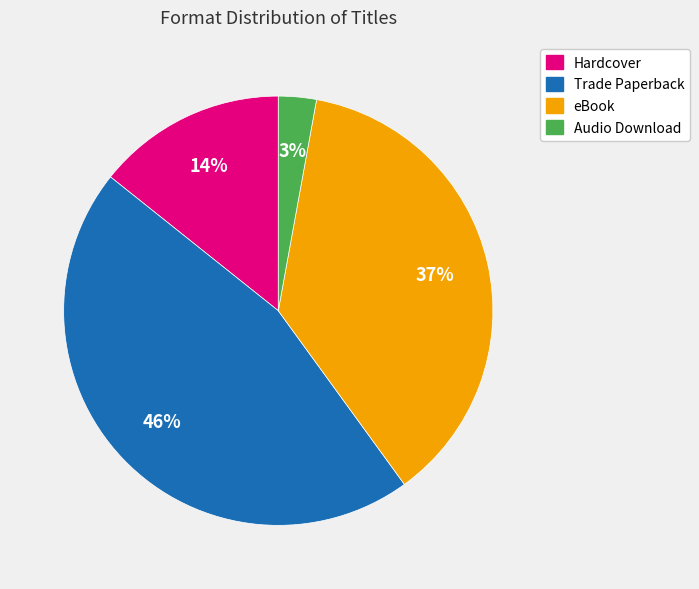

Do Audio Download and eBook together represent more than half of the pie?

No